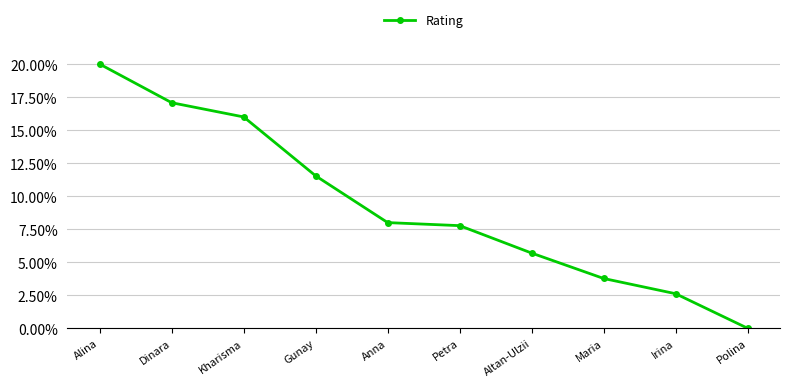

At which category does the chart reach its peak across all series?

Alina